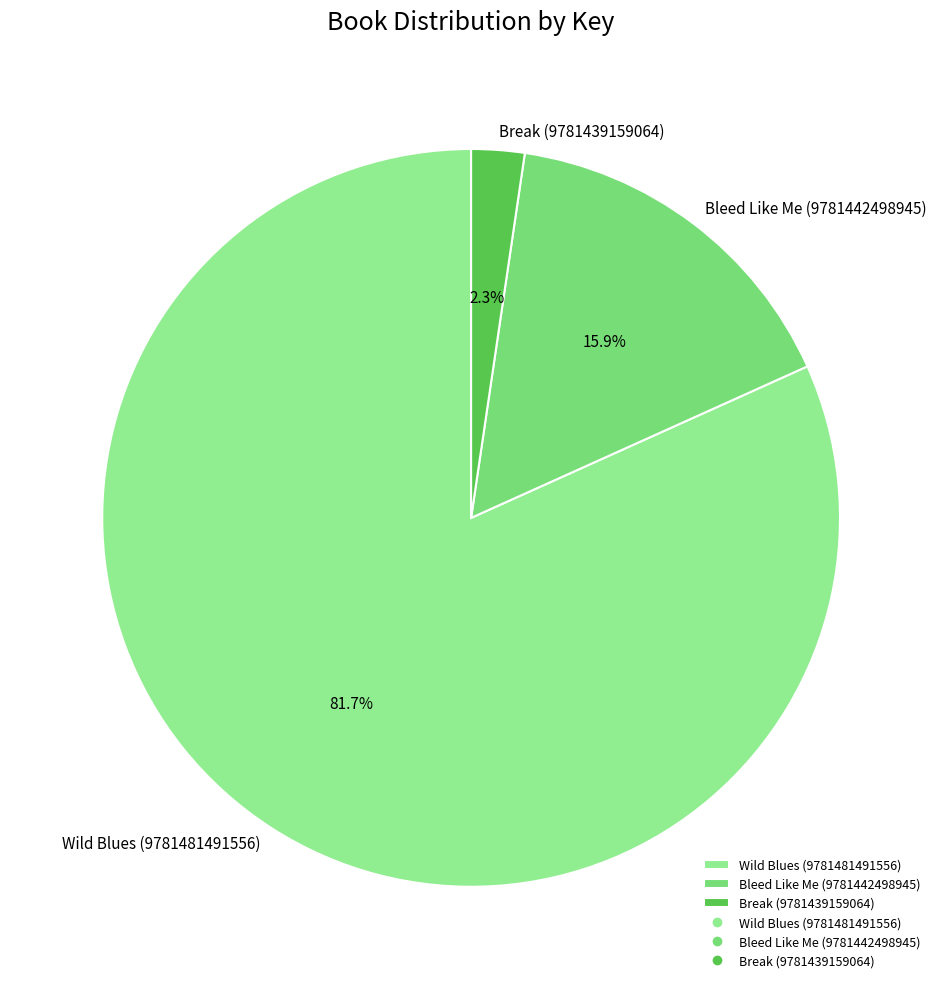

Is it true that Break (9781439159064) is 2% of the pie?

True